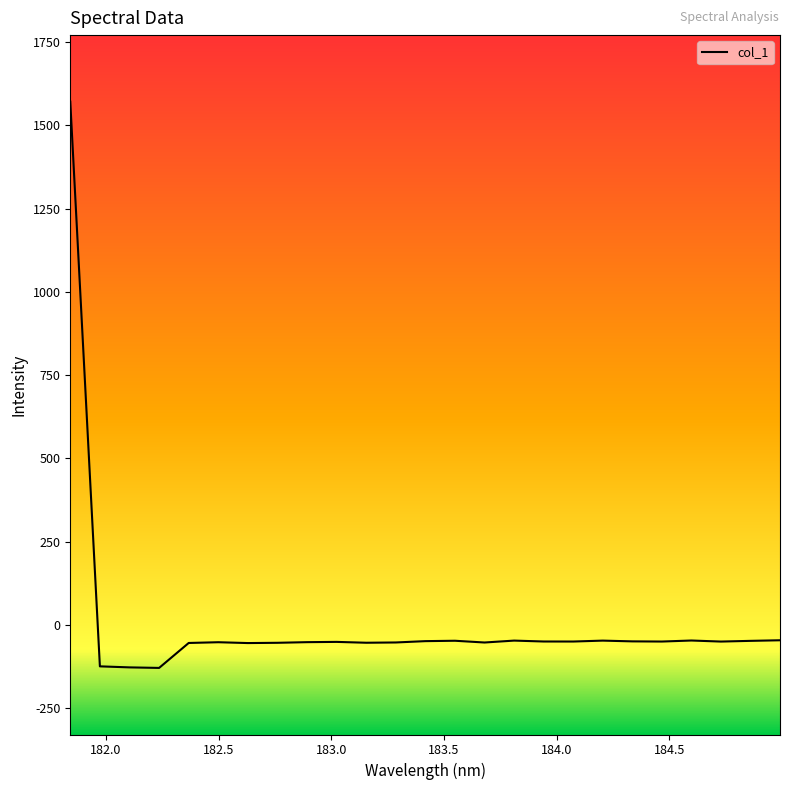

What is the maximum value shown in the chart?

1571.4